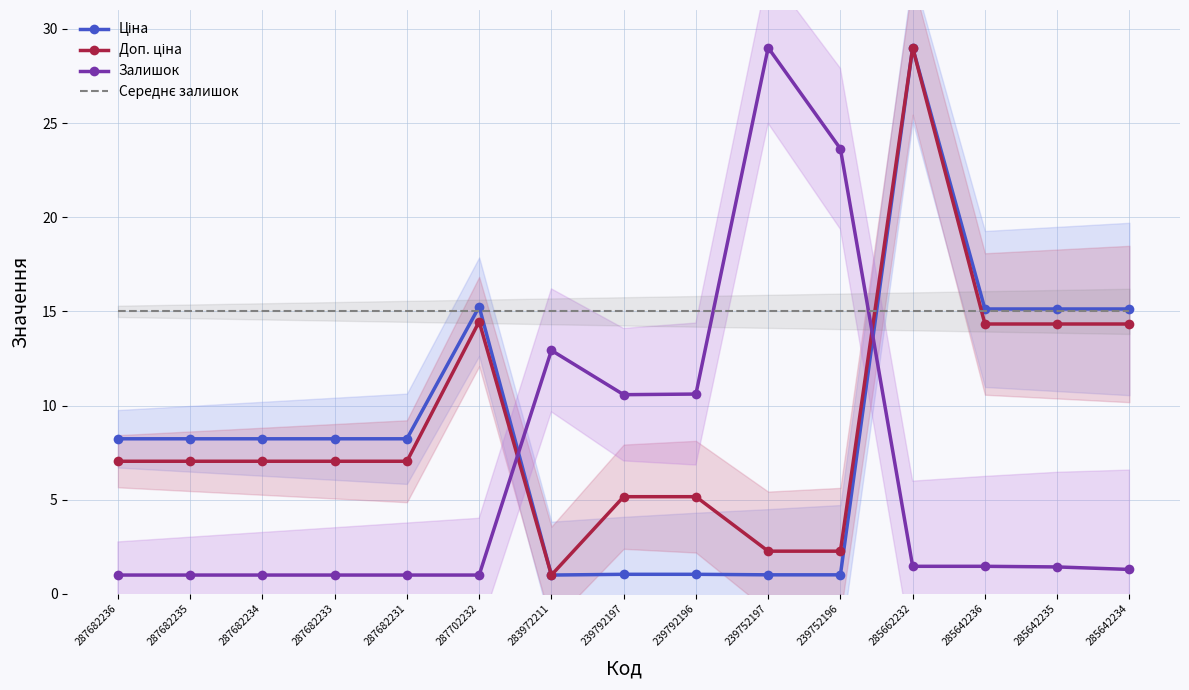

At which category is the sum across all series the highest?

285662232